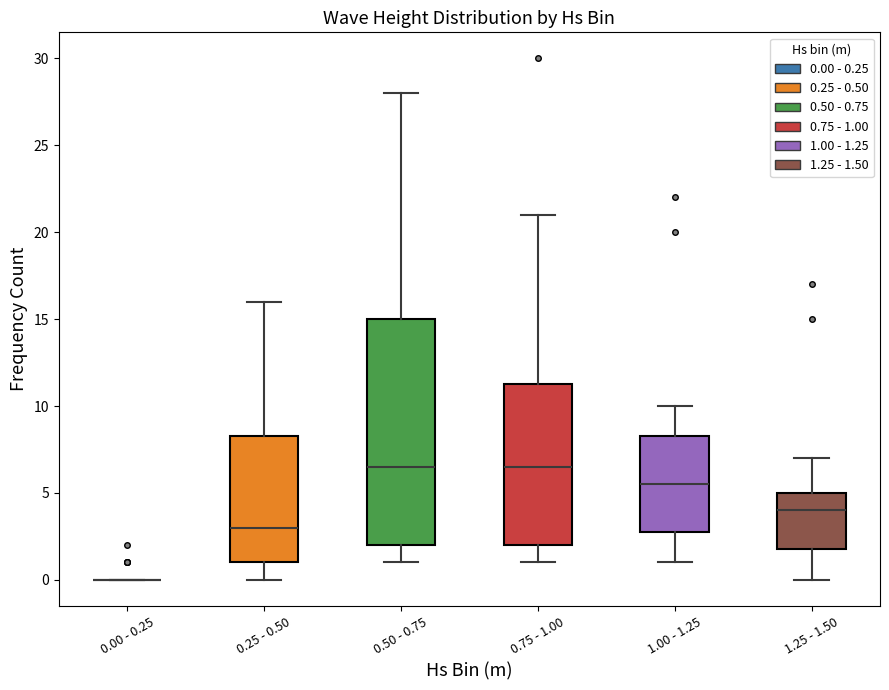

Which box is the tallest, from its lower edge to its upper edge?

0.50 - 0.75